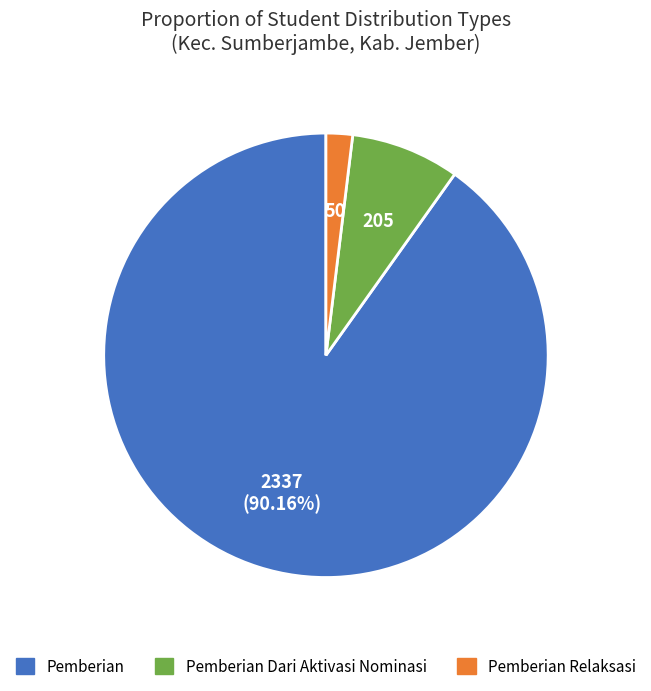

Does any single category account for the majority?

Yes